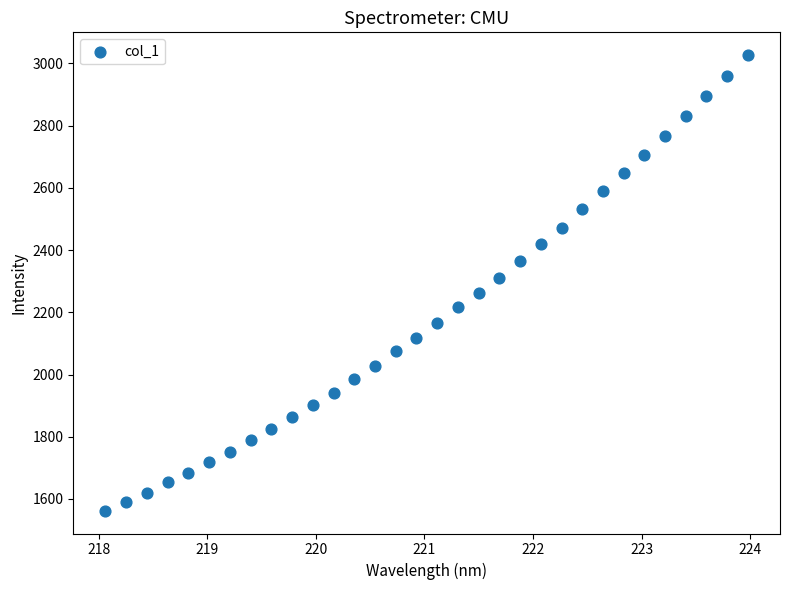

What is the range of Y values (max minus min)?

1464.2